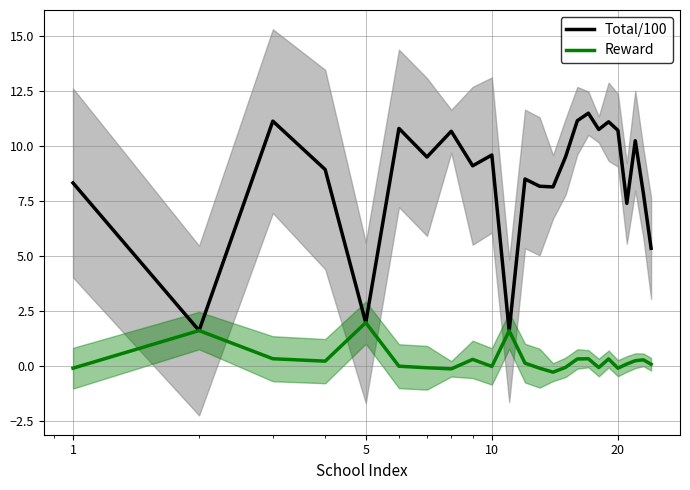

What are all the series names shown in the legend?

Total/100, Reward